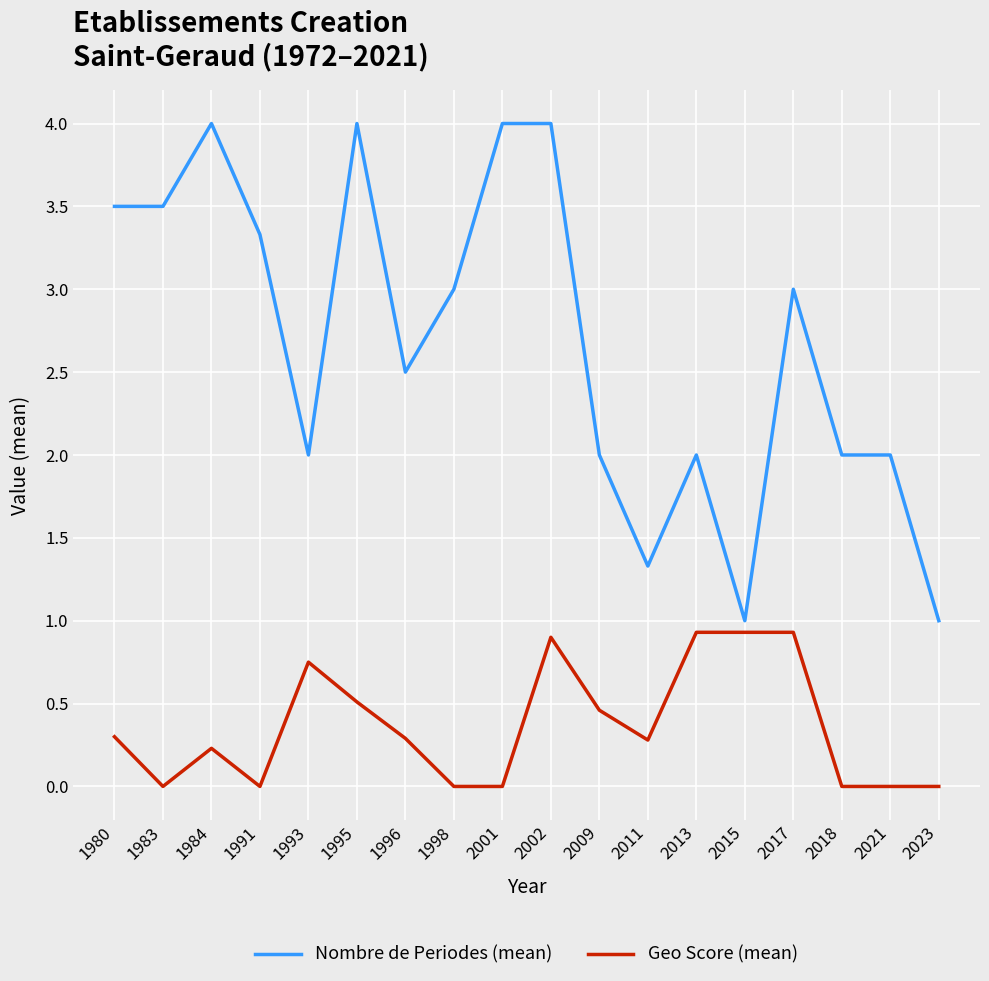

How many categories are shown in the chart?

18